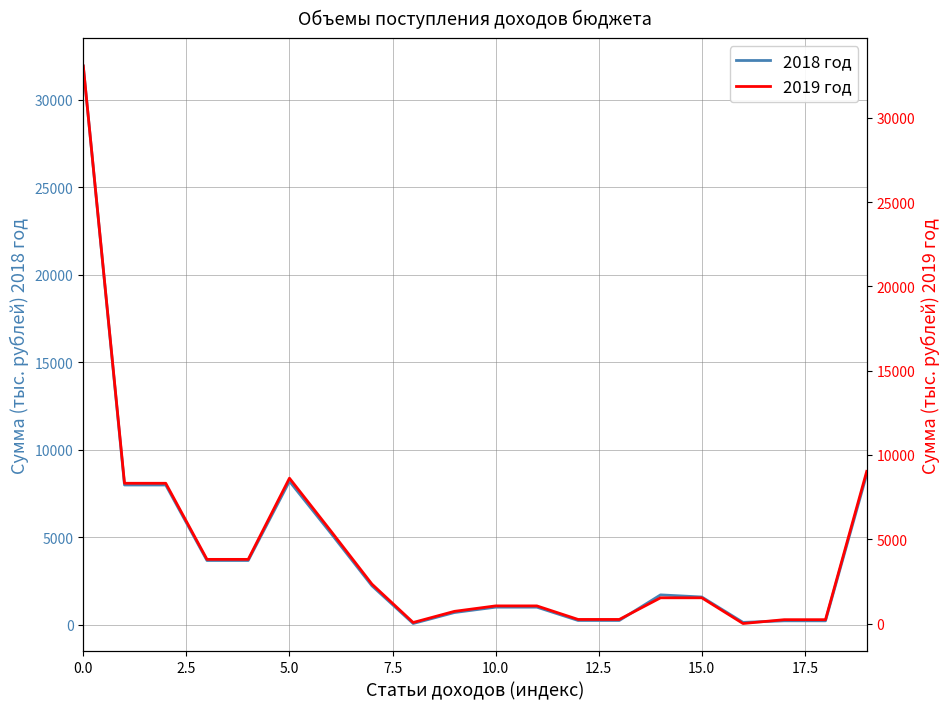

The 2019 год series shows 355.7 at 12. True or false?

False